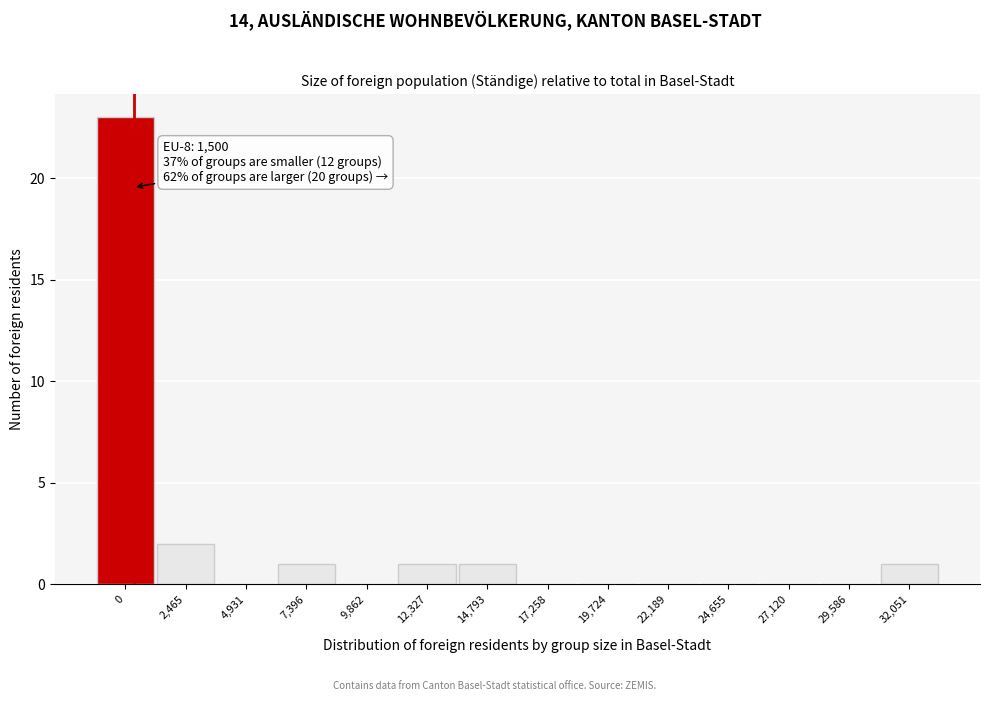

Reading left to right, transcribe all the data shown in this chart.

0=23	2,465=2	4,931=0	7,396=1	9,862=0	12,327=1	14,793=1	17,258=0	19,724=0	22,189=0	24,655=0	27,120=0	29,586=0	32,051=1